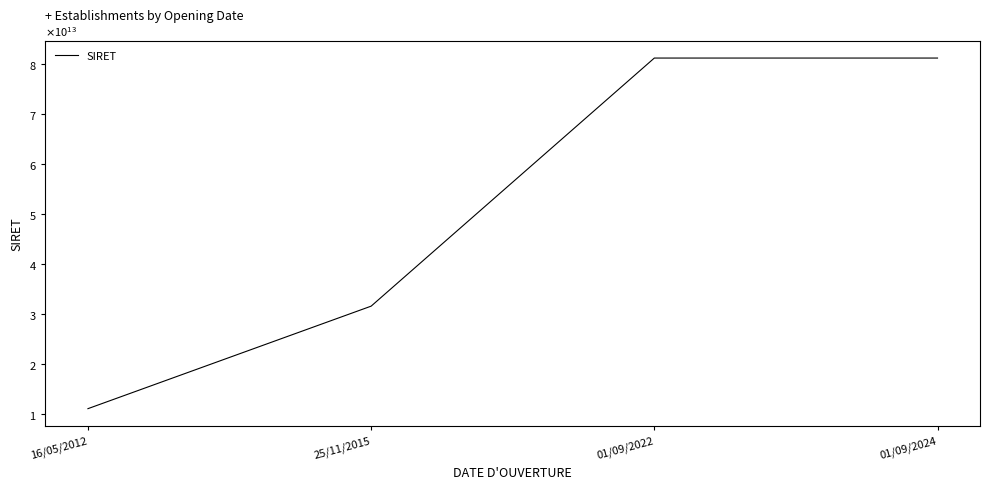

What is the ratio of the value at 01/09/2024 to the value at 01/09/2022?

1.0